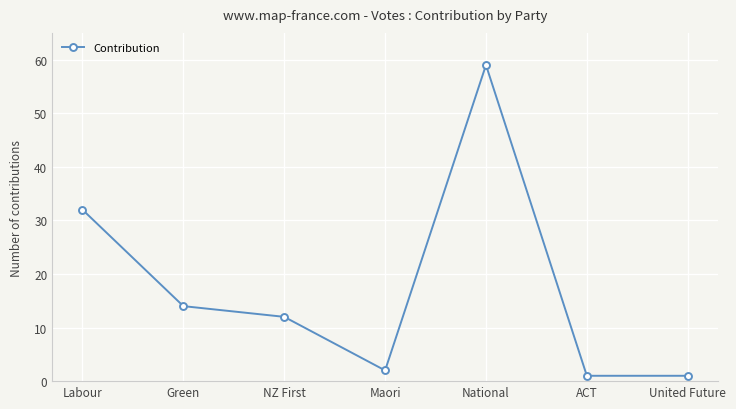

What is the sum of all values?

121